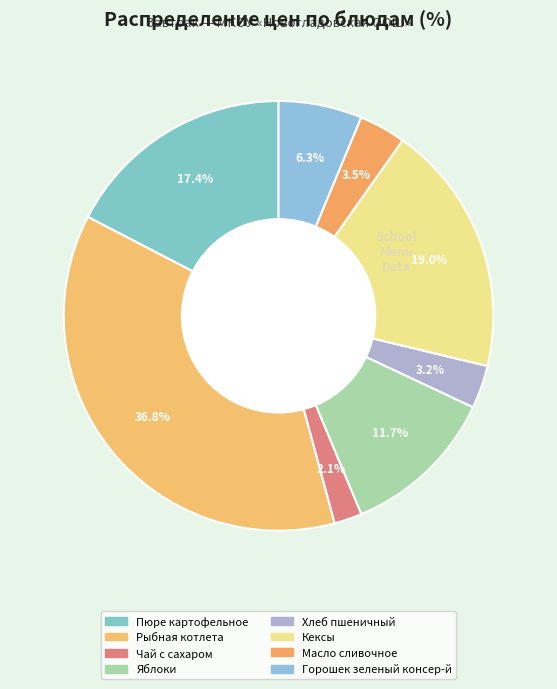

How many segments does this pie chart have?

8